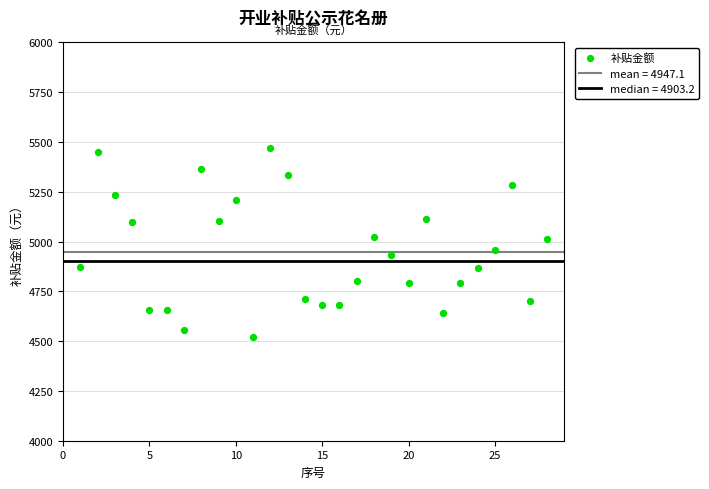

What is the range of X values (max minus min)?

27.0